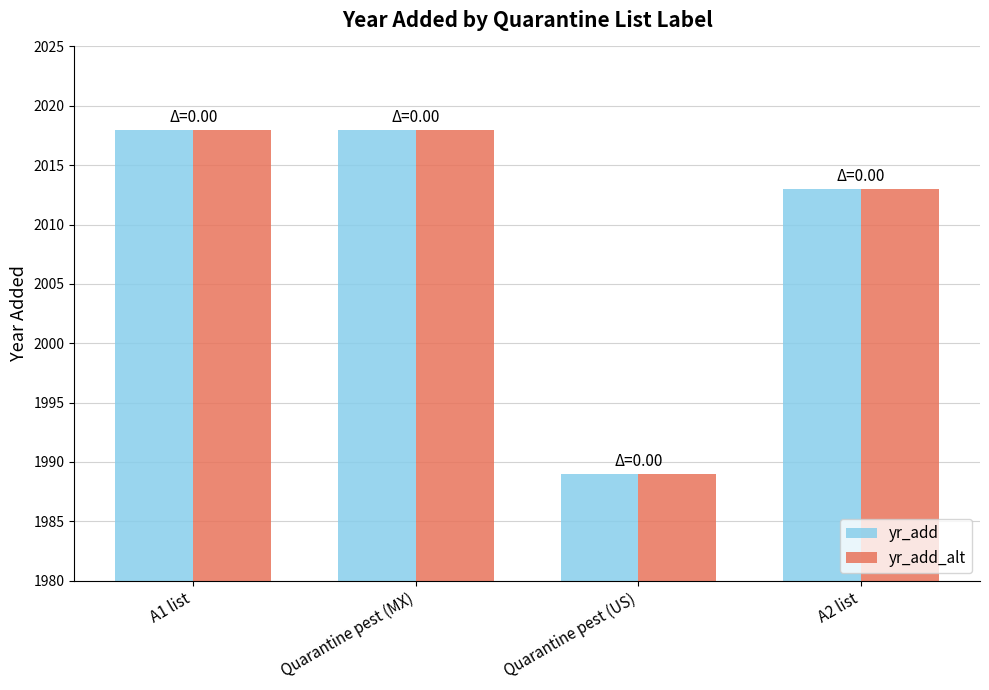

True or false: yr_add_alt has a value of 1989 at Quarantine pest (US).

True